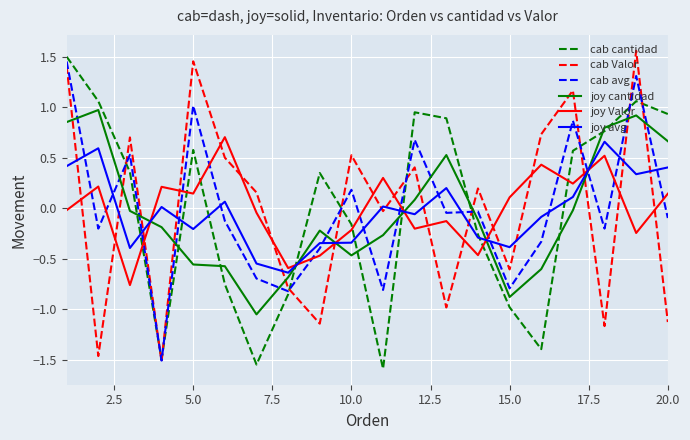

Which series ends up on top after the final intersection of joy cantidad and joy avg?

joy cantidad